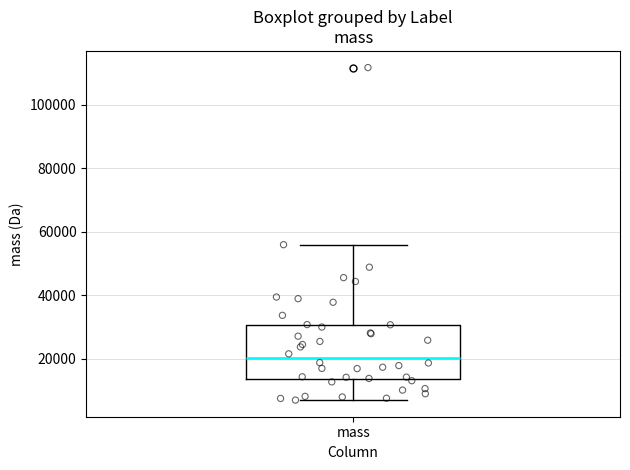

Read this box plot against the y-axis: the position of the median line, the range covered by the box, and the ends of both whiskers. The values are not printed on the chart, so give them approximately, as read against the axis.

median 20000, box 14000 to 30000, whiskers 8000 to 56000